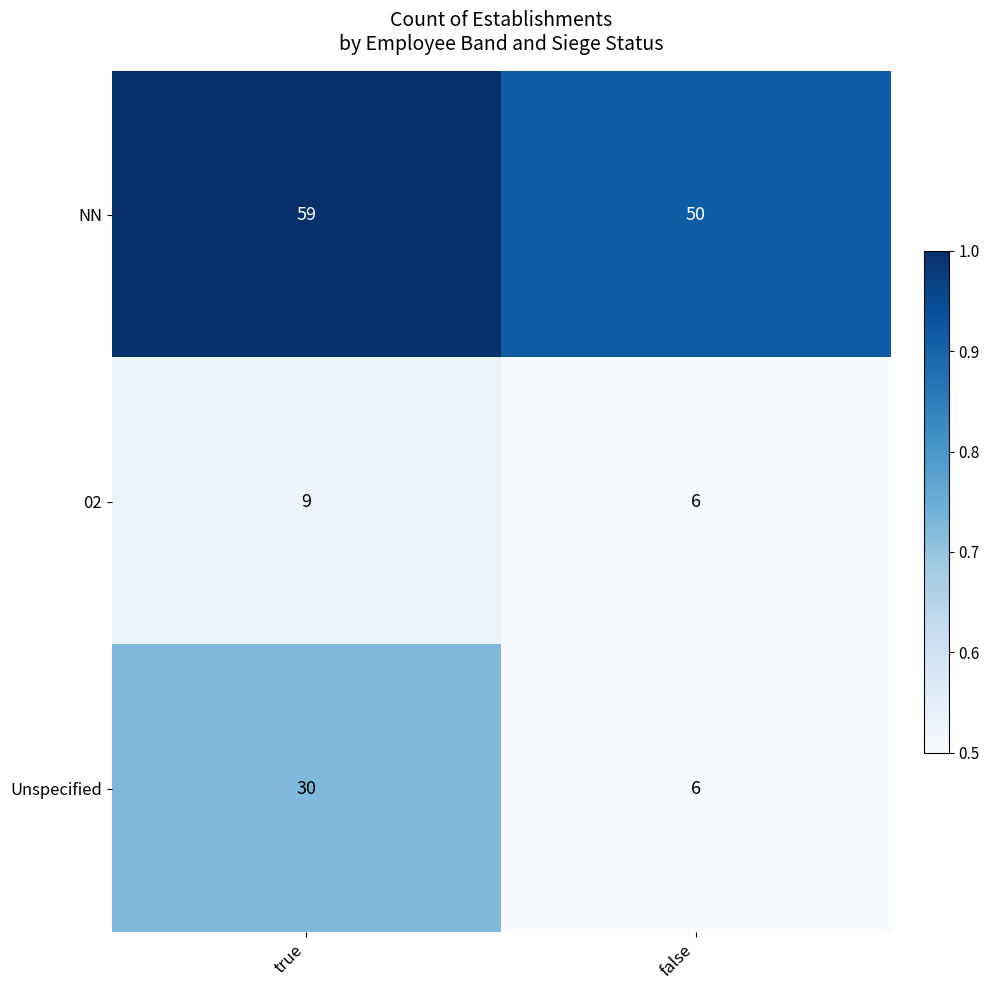

What value does the 02 series have at true?

9